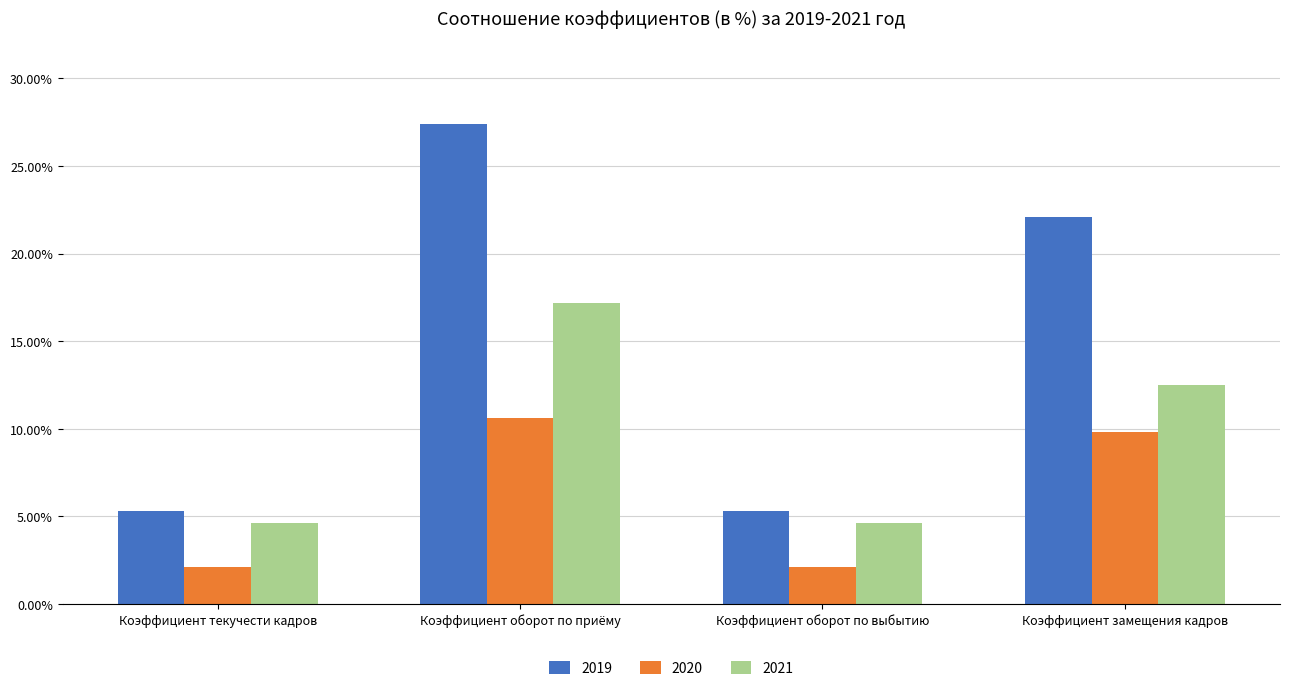

What is the difference between the maximum and minimum values in the 2019 series?

22.1